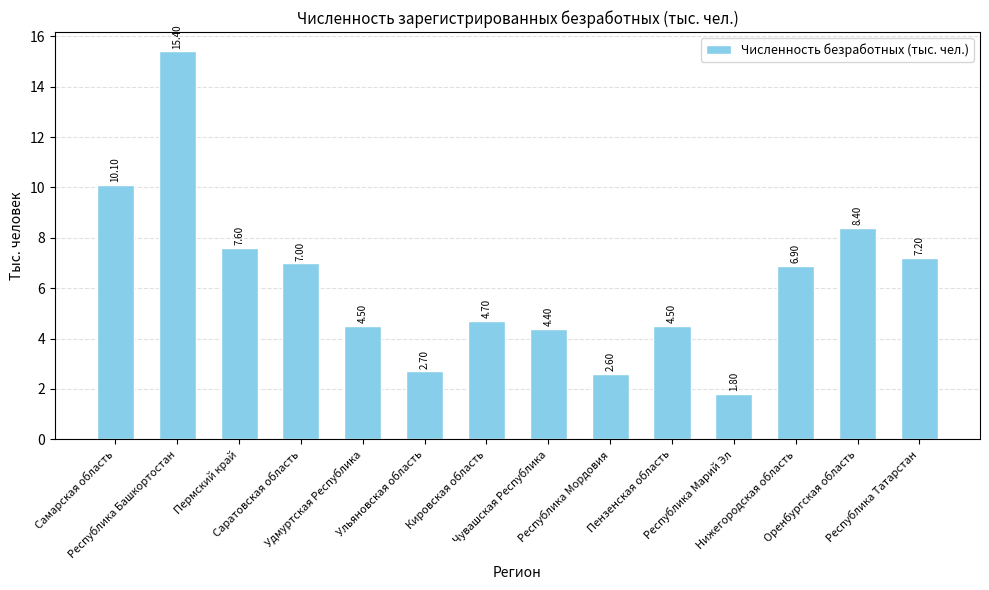

Reading right to left, extract all data points from this chart.

Республика Татарстан=7.2	Оренбургская область=8.4	Нижегородская область=6.9	Республика Марий Эл=1.8	Пензенская область=4.5	Республика Мордовия=2.6	Чувашская Республика=4.4	Кировская область=4.7	Ульяновская область=2.7	Удмуртская Республика=4.5	Саратовская область=7.0	Пермский край=7.6	Республика Башкортостан=15.4	Самарская область=10.1